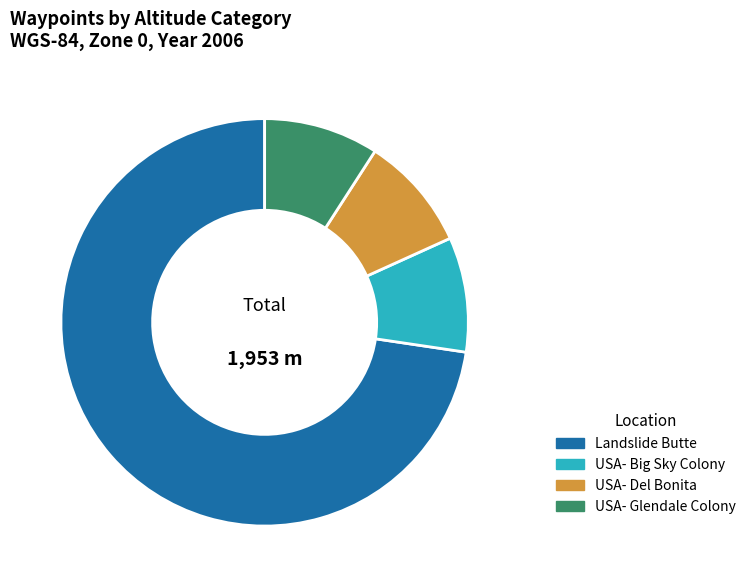

Between USA- Del Bonita and Landslide Butte, which is larger?

Landslide Butte